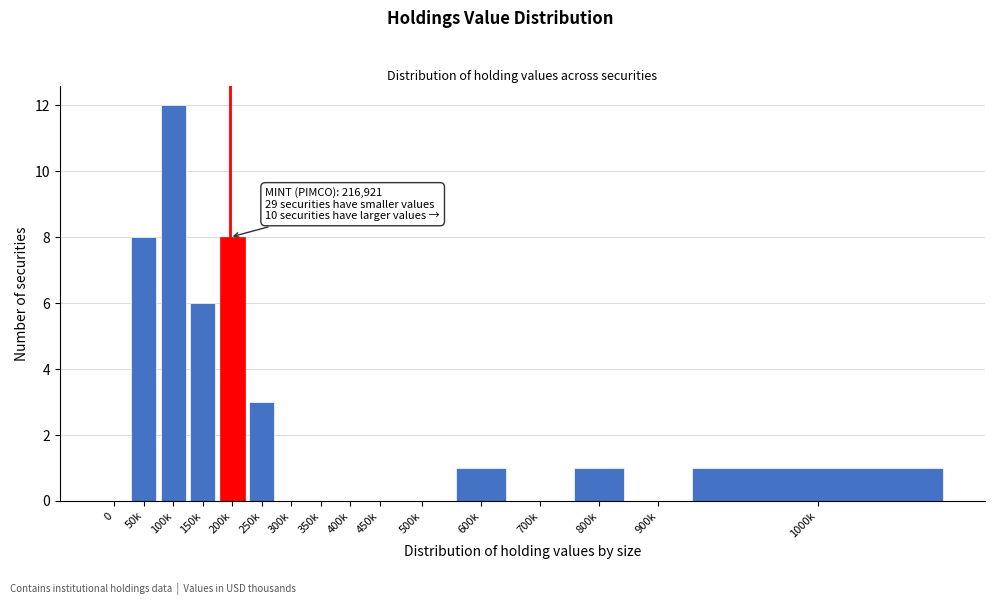

Reading right to left, extract all data points from this chart.

1000k=1	900k=0	800k=1	700k=0	600k=1	500k=0	450k=0	400k=0	350k=0	300k=0	250k=3	200k=8	150k=6	100k=12	50k=8	0=0